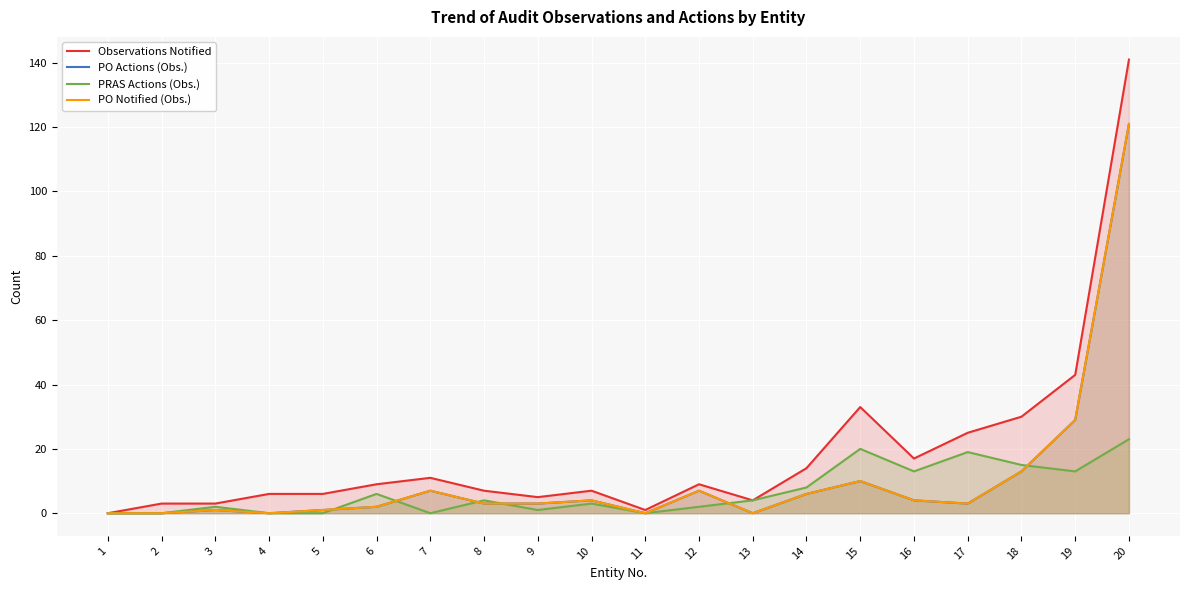

What is the difference between the maximum and minimum values in the PRAS Actions (Obs.) series?

23